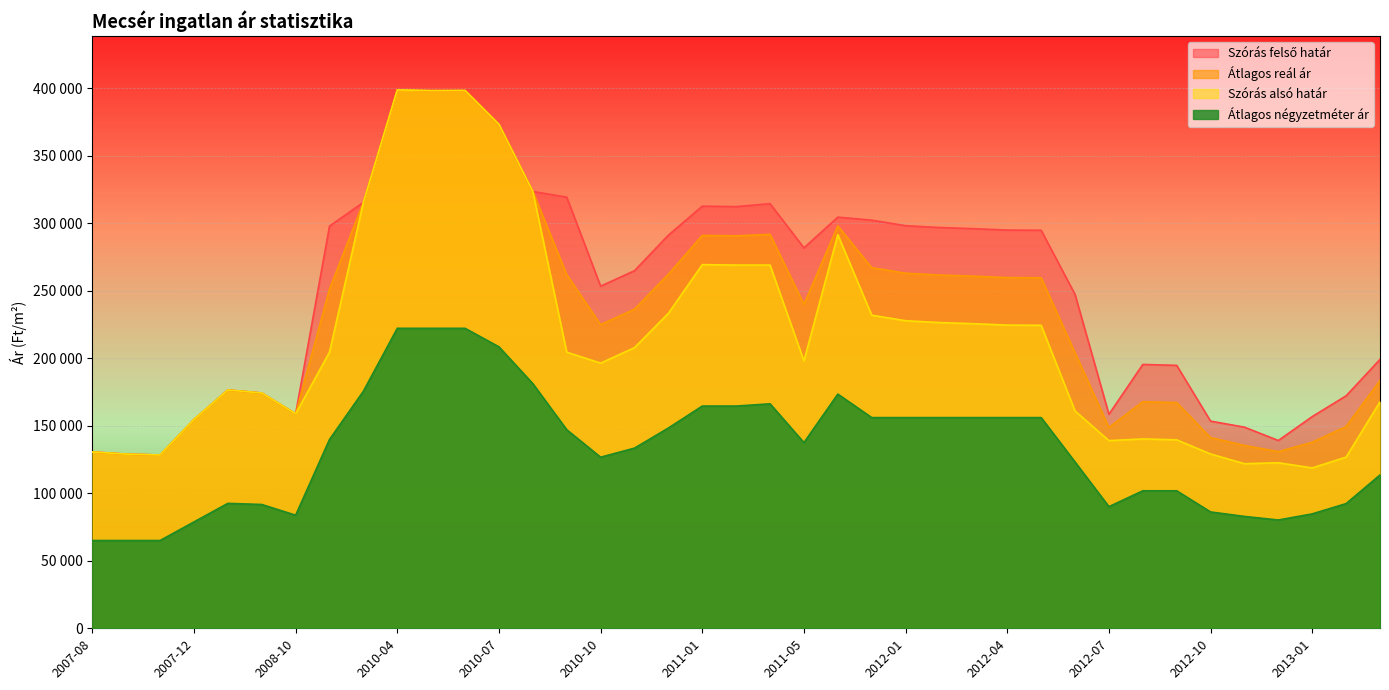

What are all the series names shown in the legend?

Szórás felső határ, Átlagos reál ár, Szórás alsó határ, Átlagos négyzetméter ár